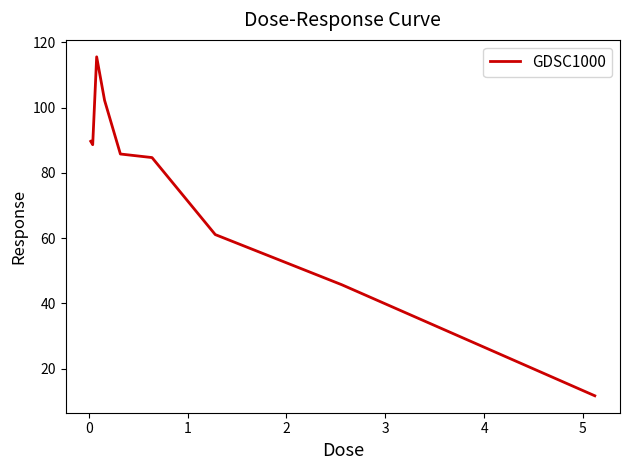

How many interior local valleys (lower than both neighbors) does the data have?

1